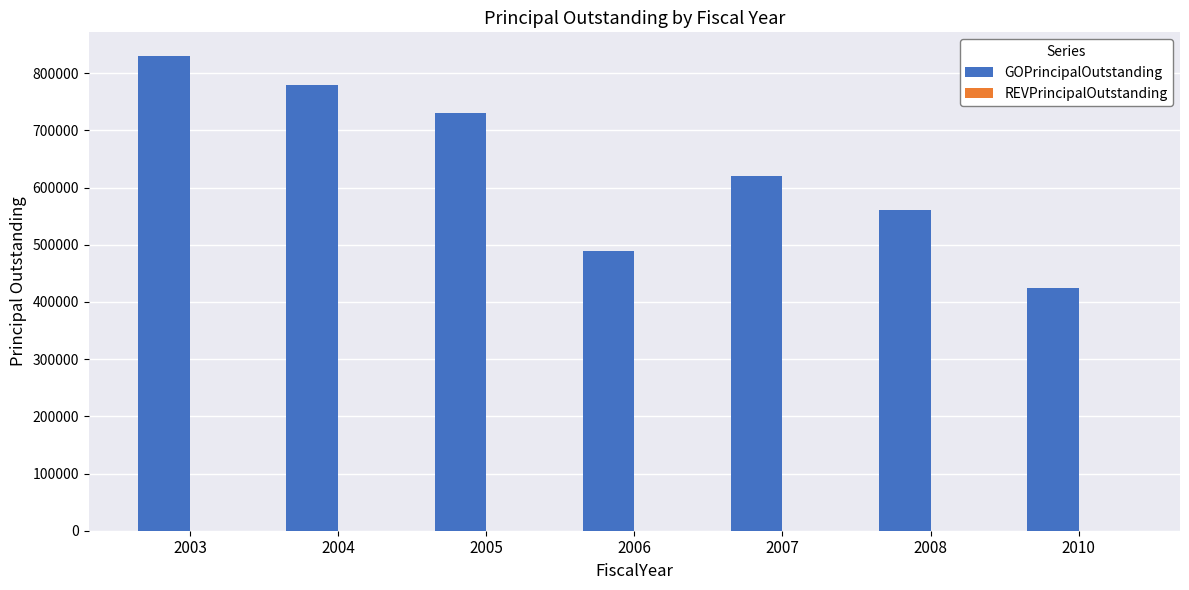

Reading right to left, transcribe all the data shown in this chart.

425000	560000	620000	490000	730000	780000	830000